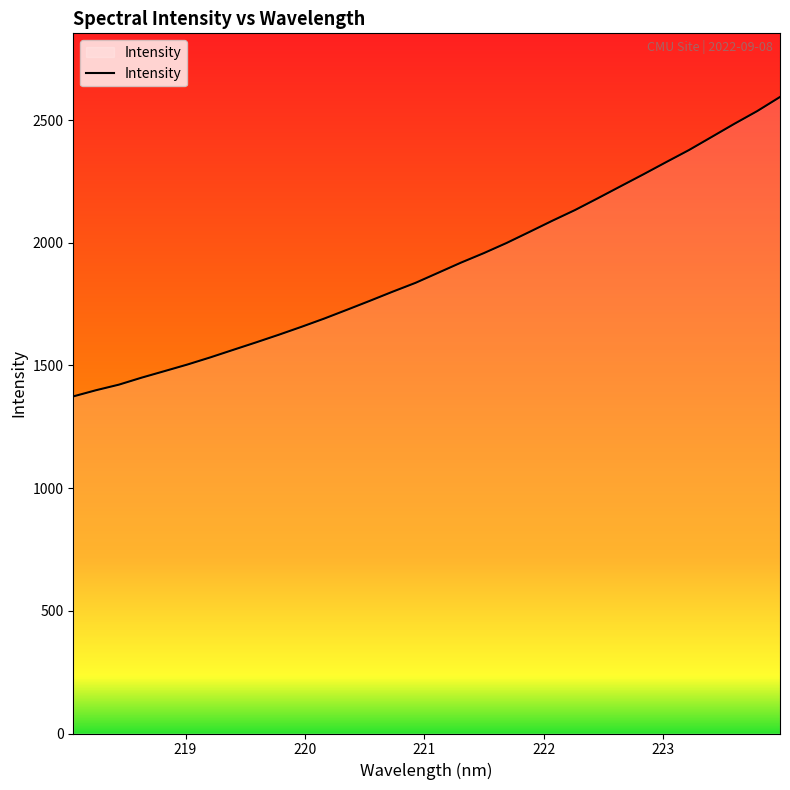

What is the minimum value shown in the chart?

1373.8